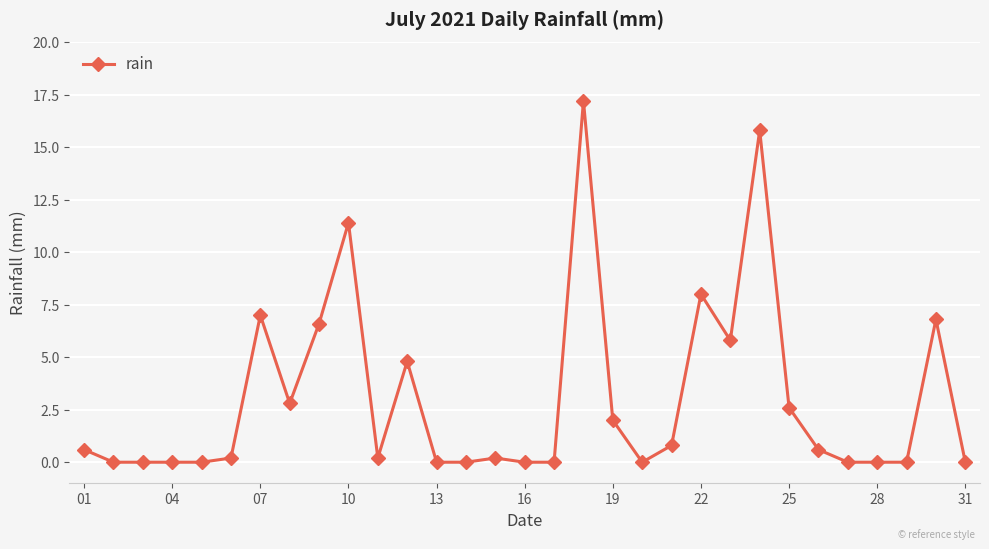

What is the sum of all values?

93.4